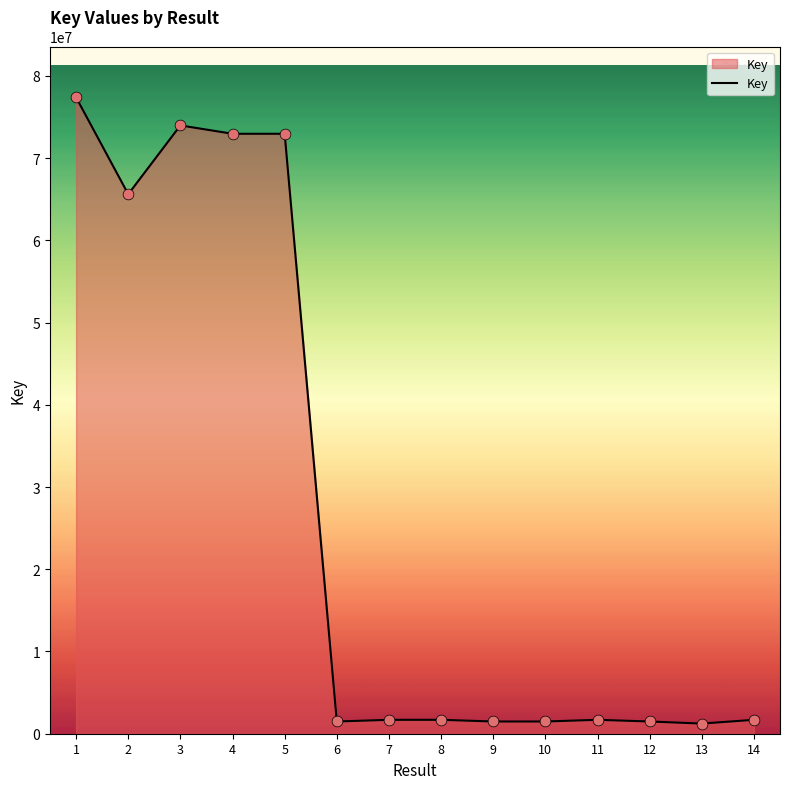

What is the ratio of the value at 1 to the value at 10?

52.0